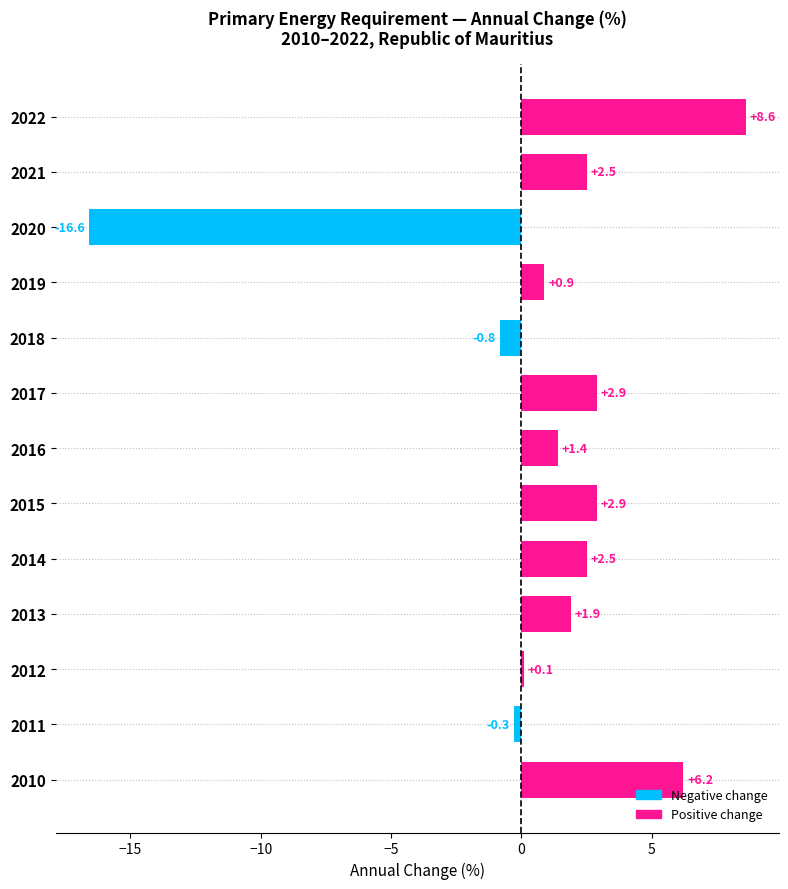

Between 2010 and 2022, which is larger?

2022